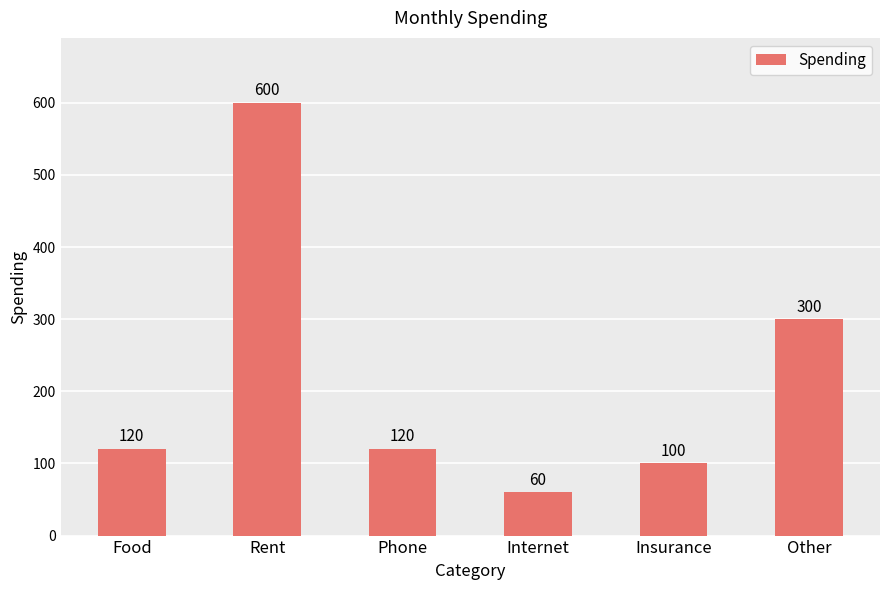

What is the average value?

217